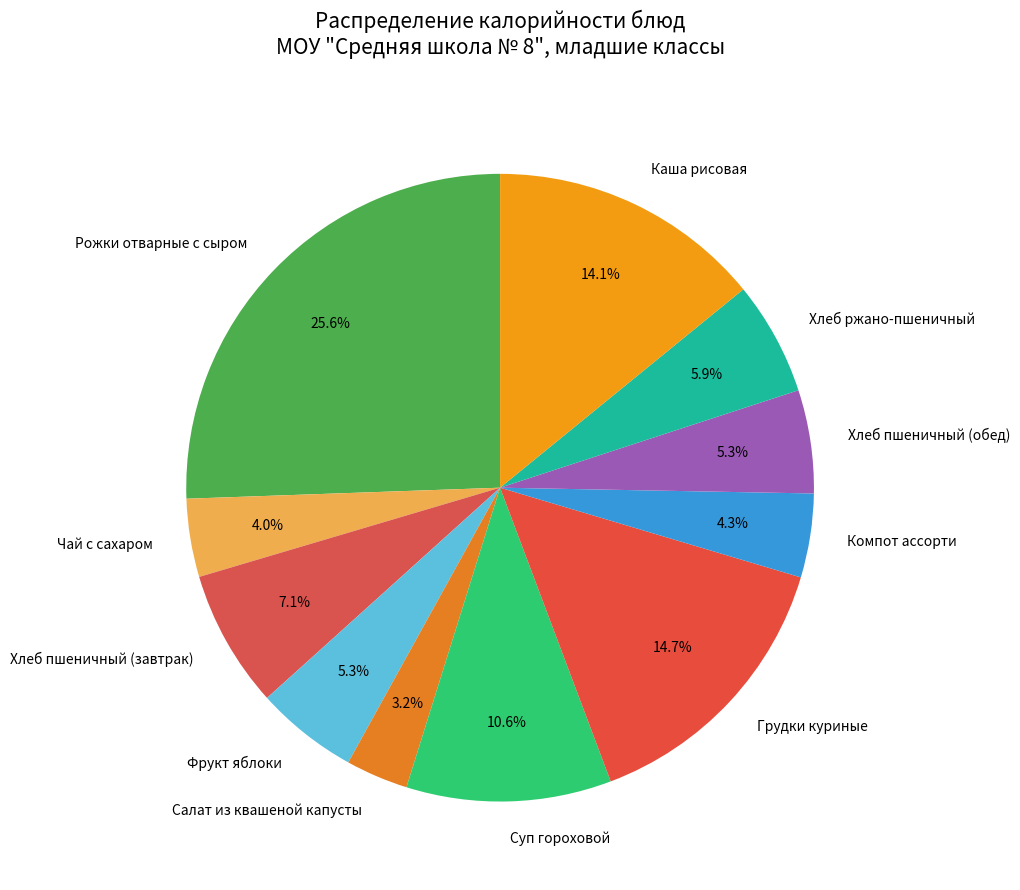

To the nearest percent, what is the difference between the Фрукт яблоки and Хлеб пшеничный (завтрак) slice percentages?

2%